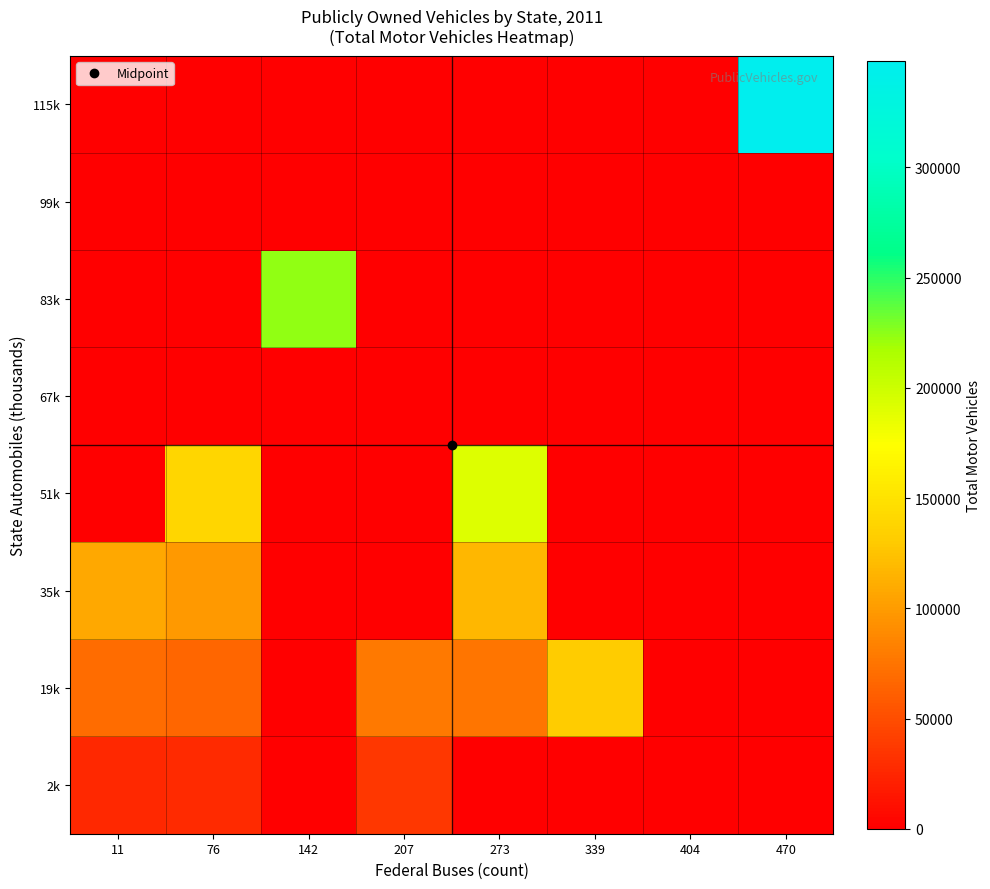

What is the difference between the highest and lowest values at 339?

131093.0